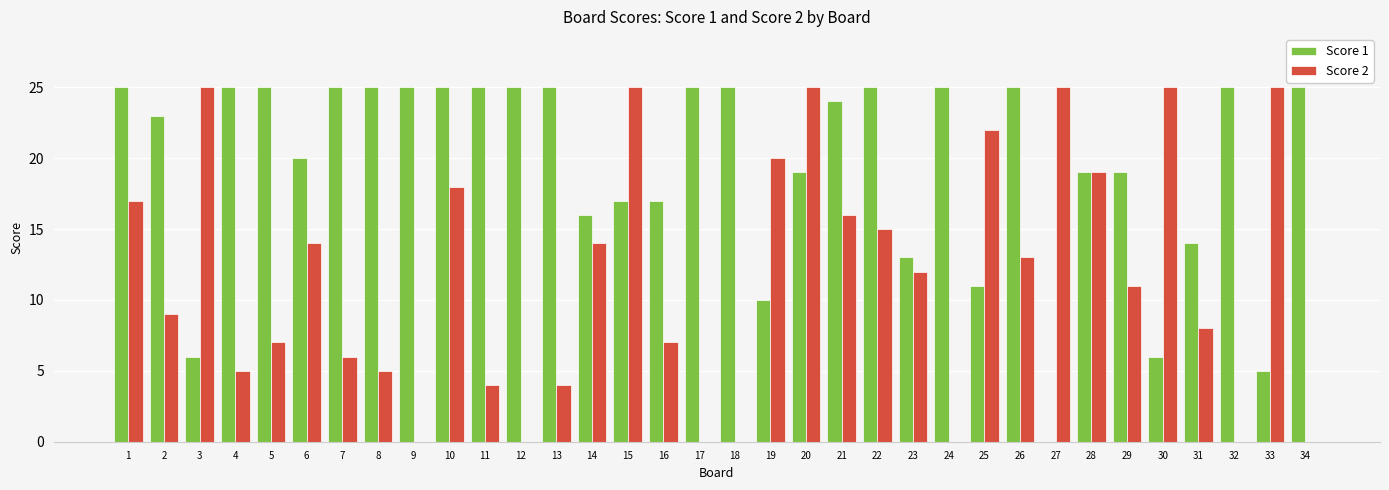

Reading left to right, list all the values displayed in this chart.

Score 1: 1=25	2=23	3=6	4=25	5=25	6=20	7=25	8=25	9=25	10=25	11=25	12=25	13=25	14=16	15=17	16=17	17=25	18=25	19=10	20=19	21=24	22=25	23=13	24=25	25=11	26=25	27=0	28=19	29=19	30=6	31=14	32=25	33=5	34=25
Score 2: 1=17	2=9	3=25	4=5	5=7	6=14	7=6	8=5	9=0	10=18	11=4	12=0	13=4	14=14	15=25	16=7	17=0	18=0	19=20	20=25	21=16	22=15	23=12	24=0	25=22	26=13	27=25	28=19	29=11	30=25	31=8	32=0	33=25	34=0